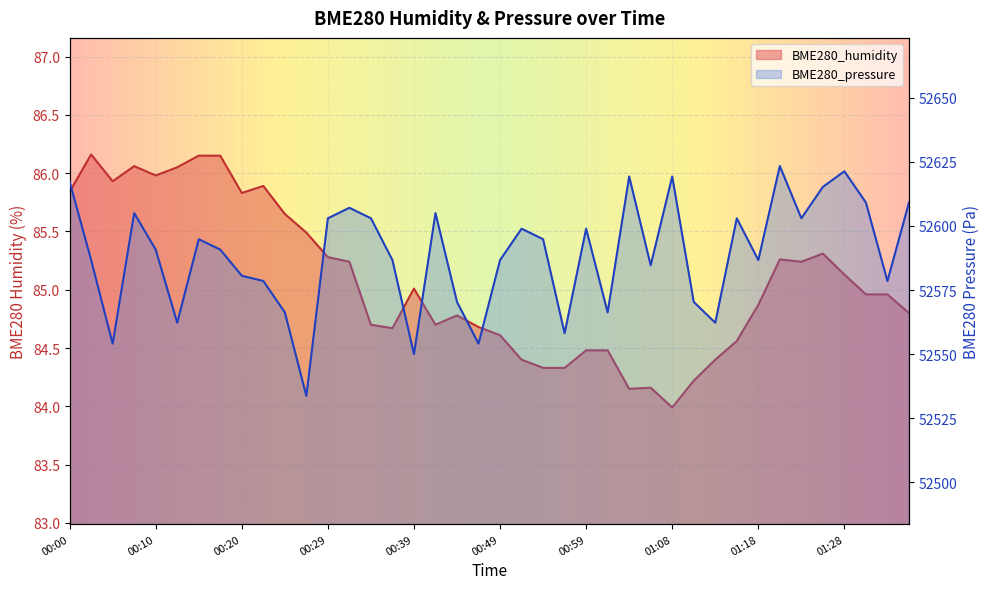

Read the BME280_pressure value at 00:59.

52598.9